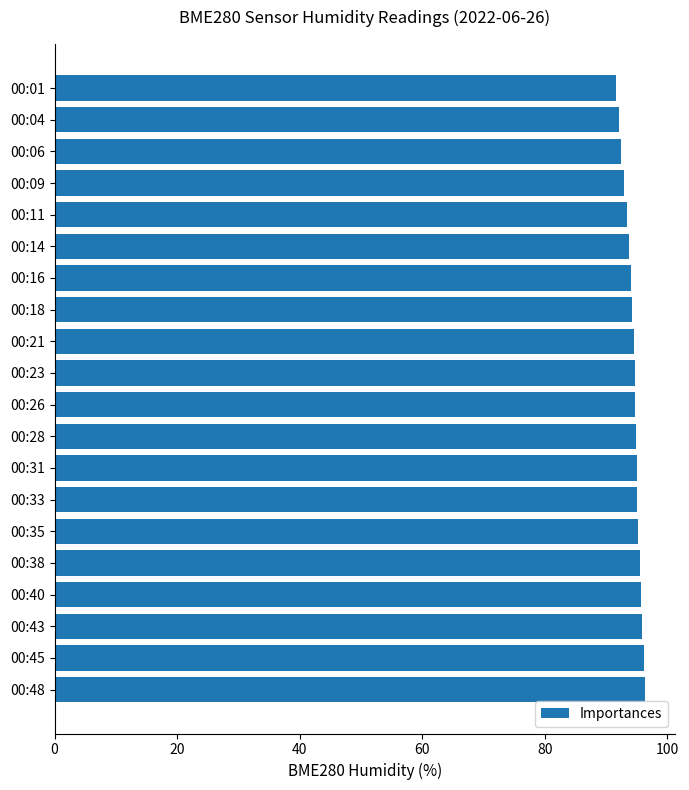

What is the change in value from 00:09 to 00:45?

+3.2